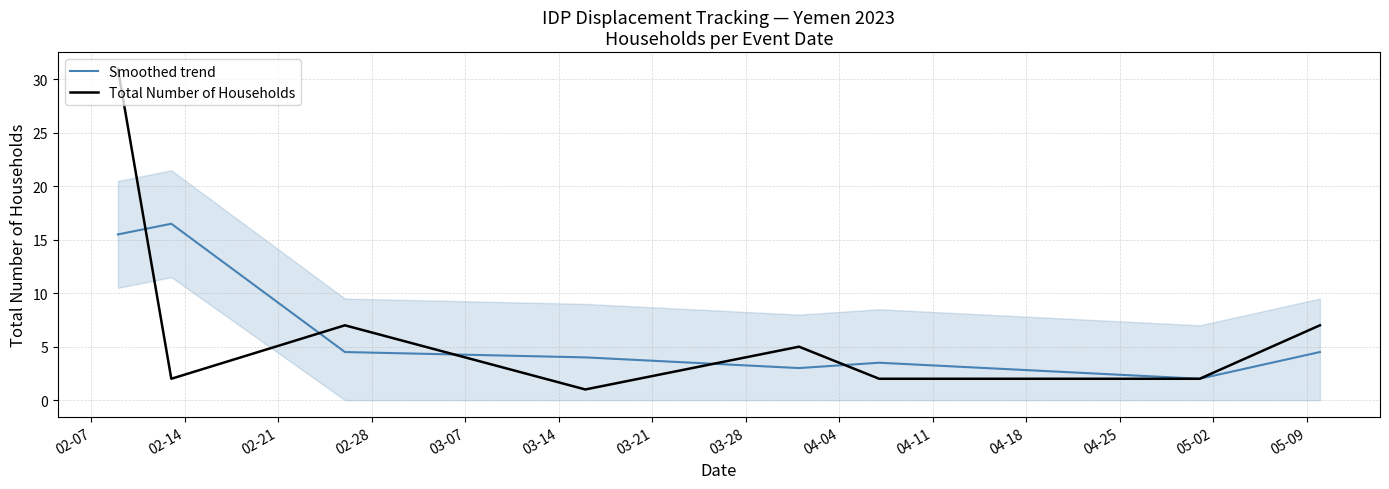

How many lines are shown in the chart?

2